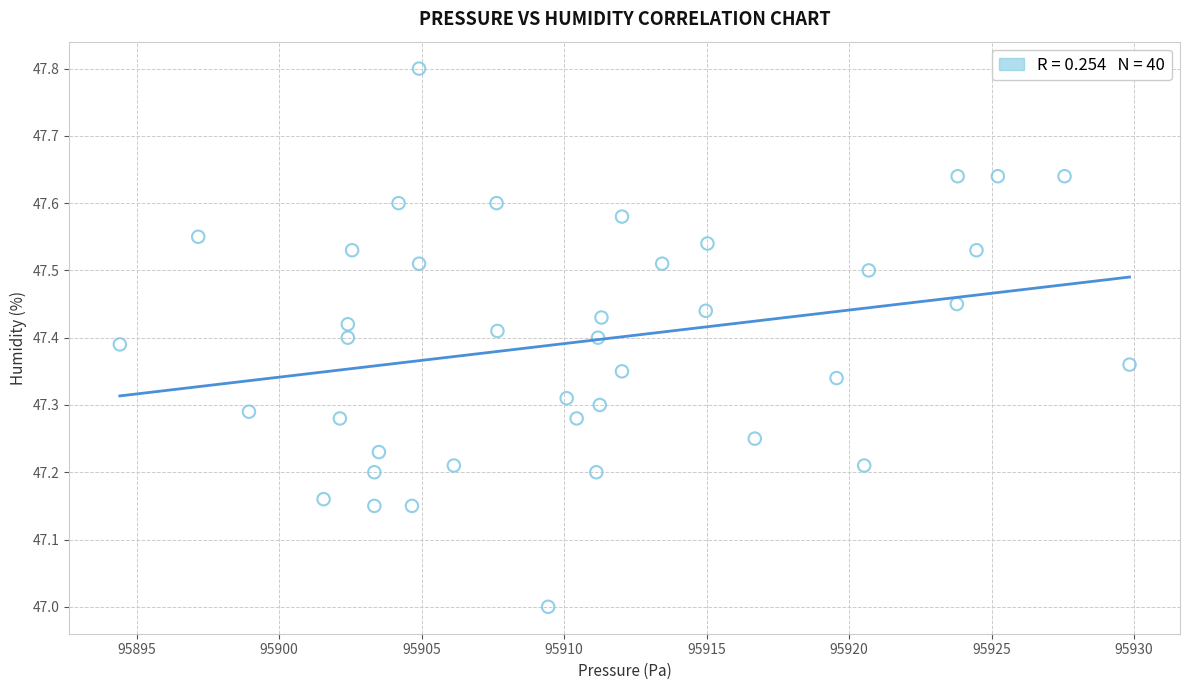

What is the range of X values (max minus min)?

35.4